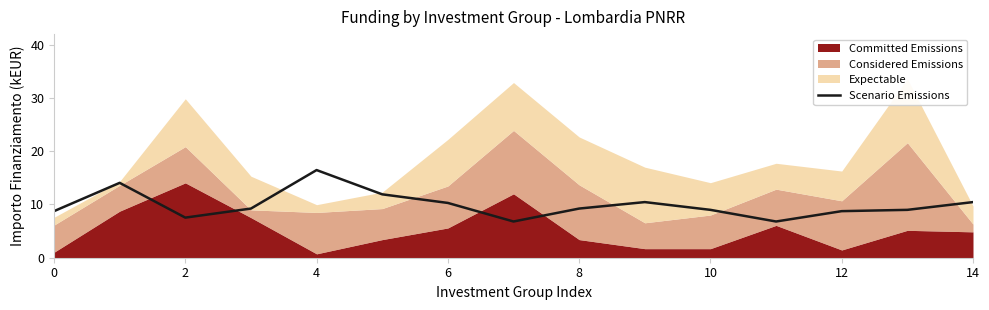

What is the highest value of the Scenario Emissions series?

16.5